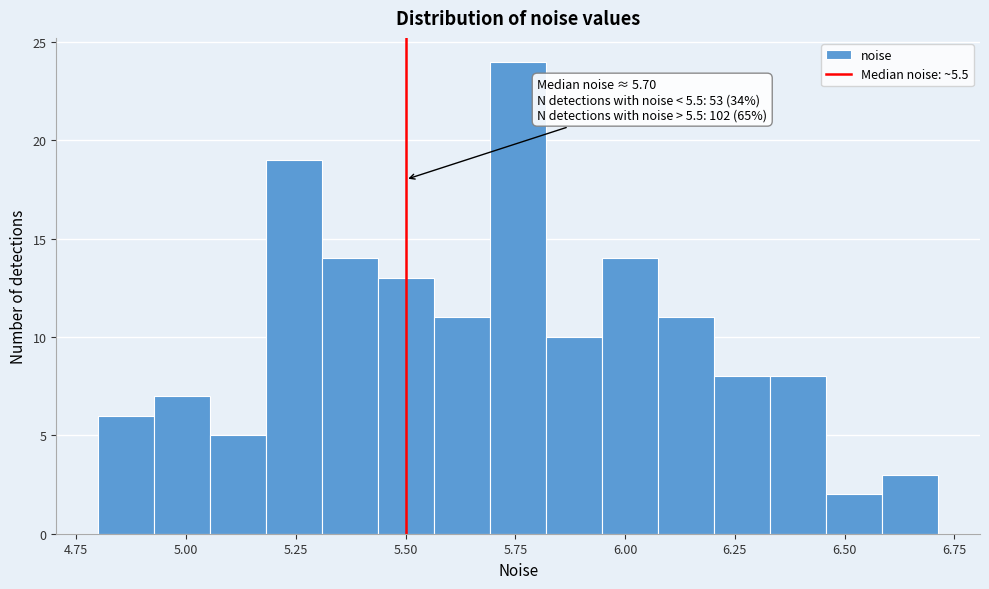

Read against the x-axis, roughly where is the centre of the tallest bar?

5.75